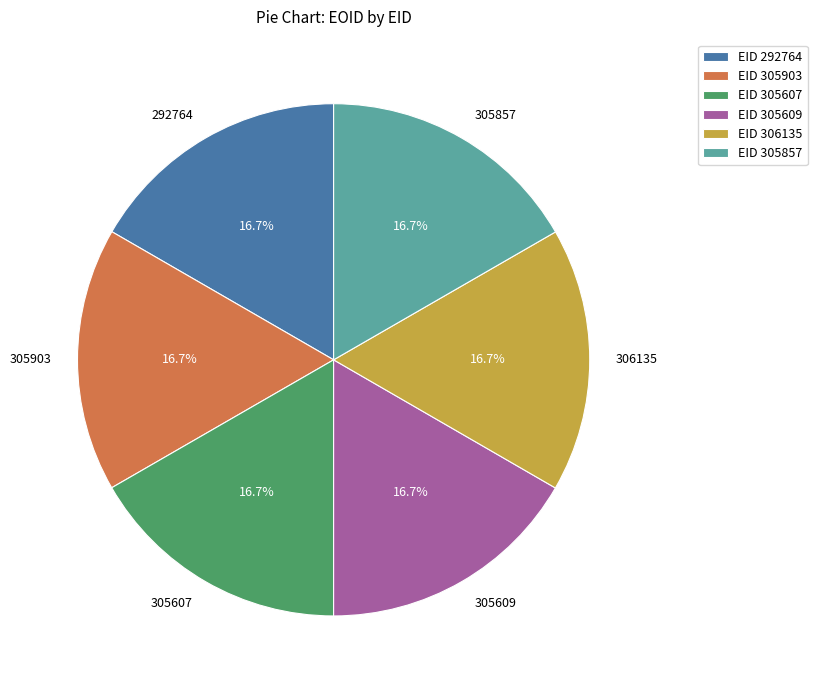

What is the ratio of the value at 292764 to the value at 305607?

1.0